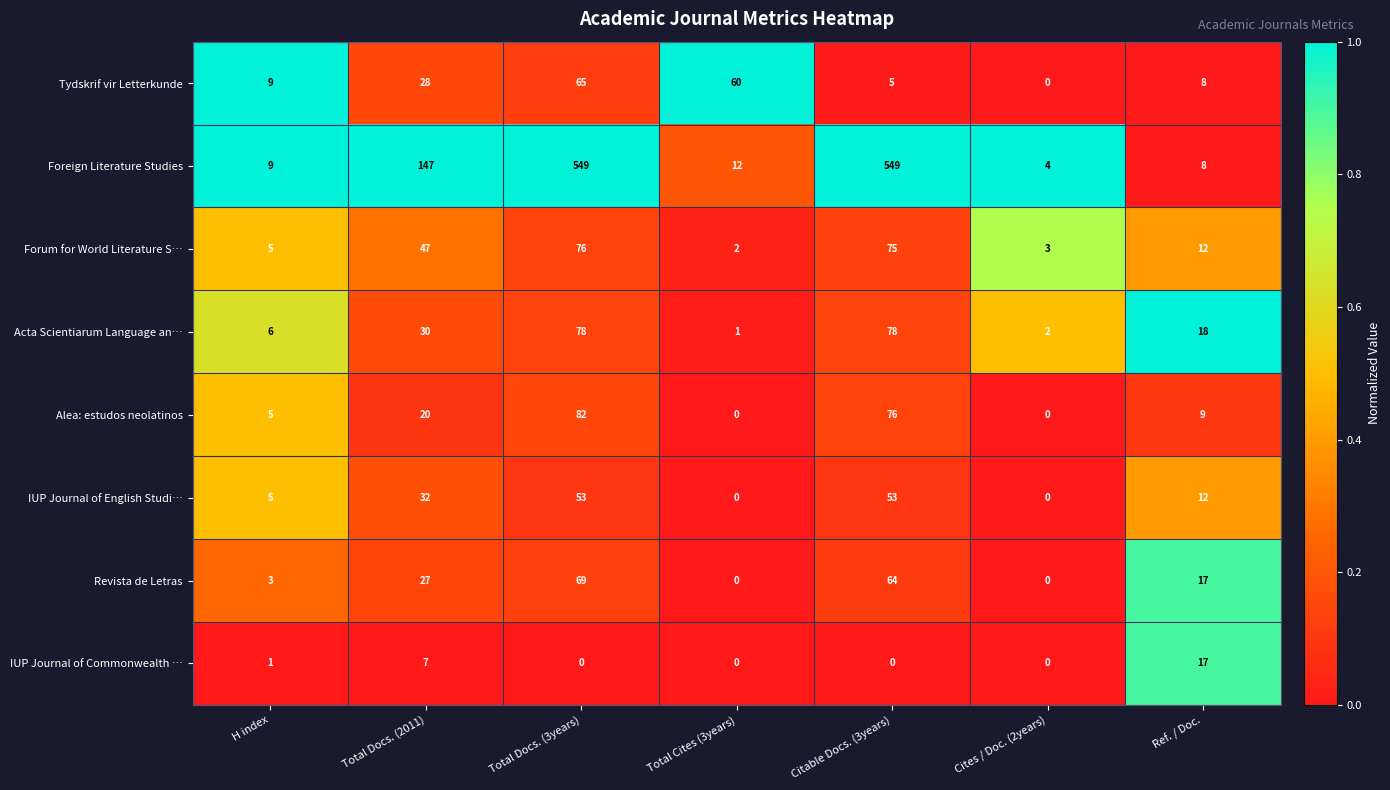

True or false: Alea: estudos neolatinos has a value of 9 at Ref. / Doc..

True